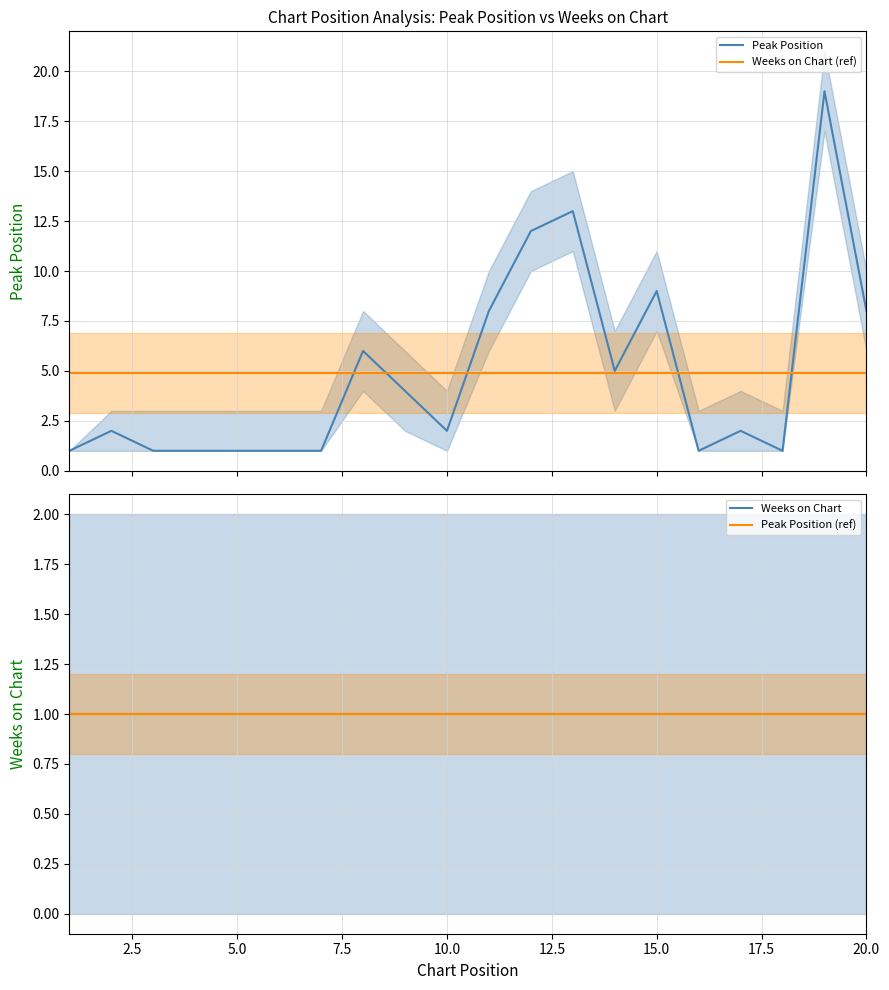

What is the value of the Peak Position point at the 8th from the left?

6.0